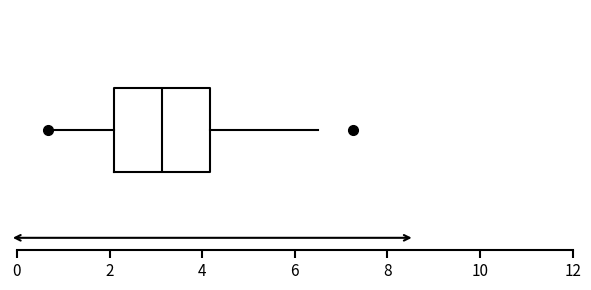

Transcribe this box plot: give where the median line is, the range the box spans, and where the two whiskers end, as read against the x-axis. The values are not printed on the chart, so give them approximately, as read against the axis.

median 3.2, box 2.2 to 4.2, whiskers 0.6 to 6.6